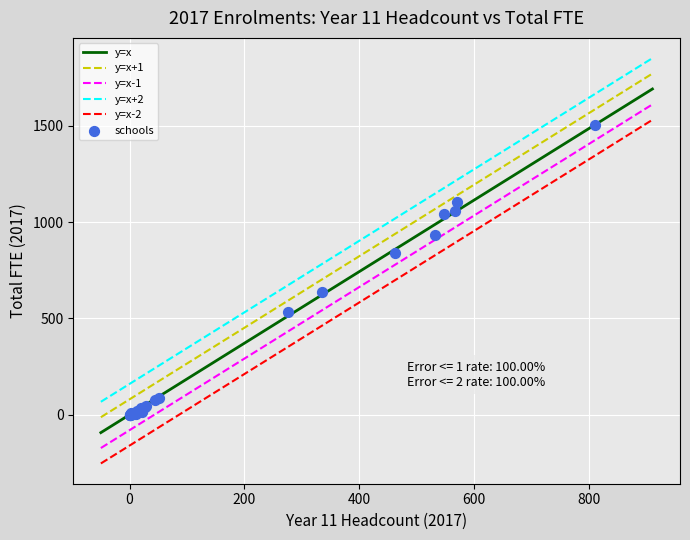

What Y value in the scatter plot is closest to 752?

841.3